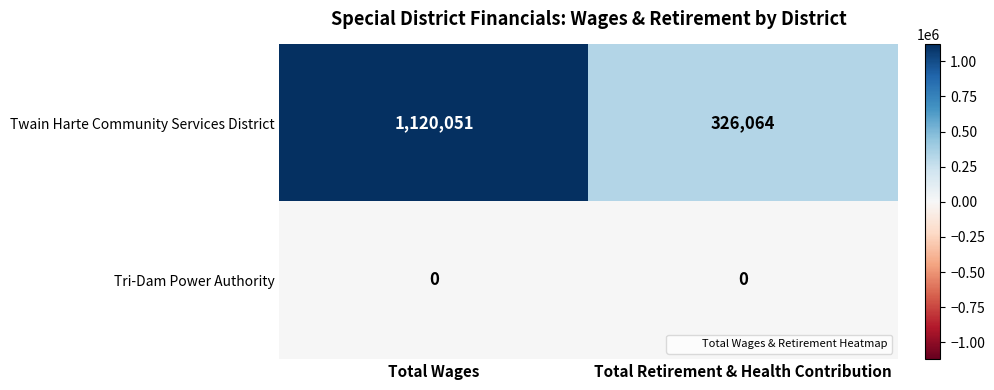

Rank the series at Total Wages from lowest to highest value.

Tri-Dam Power Authority, Twain Harte Community Services District